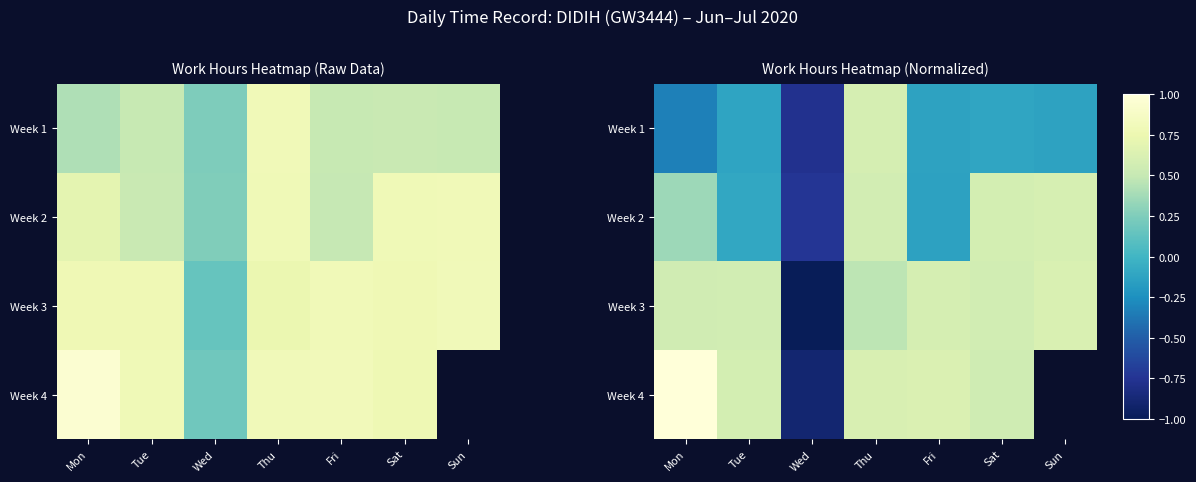

List the labels in order of Week 1 value, largest first.

Thu, Sat, Tue, Fri, Sun, Mon, Wed